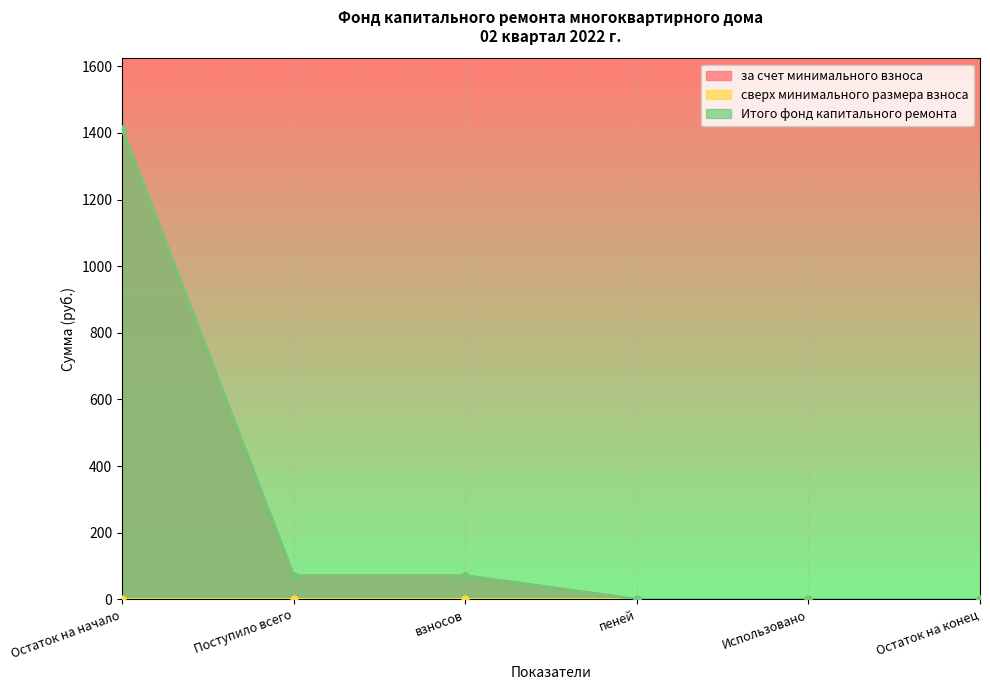

How many values in the за счет минимального взноса series exceed 70?

3